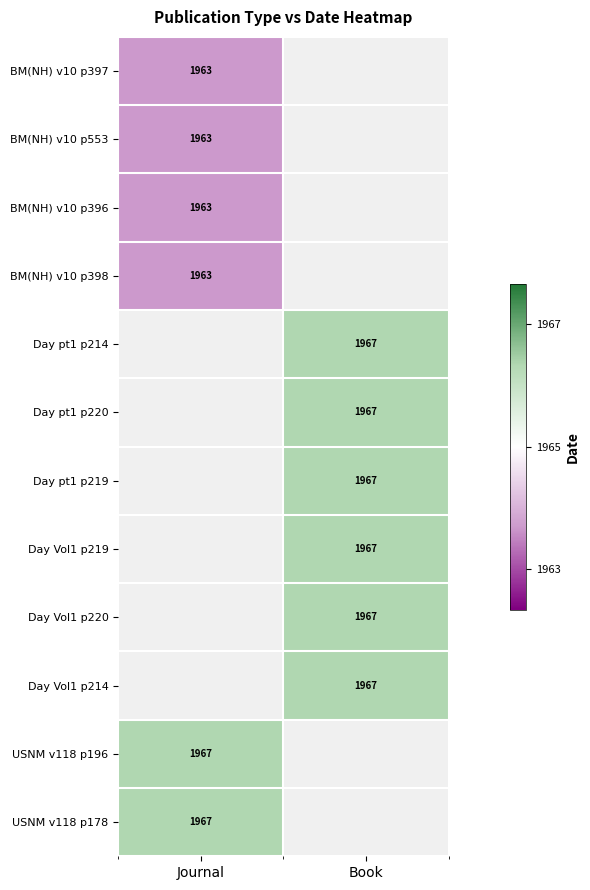

Is the value of BM(NH) v10 p397 at Journal greater than the value of Day pt1 p214 at Book?

No